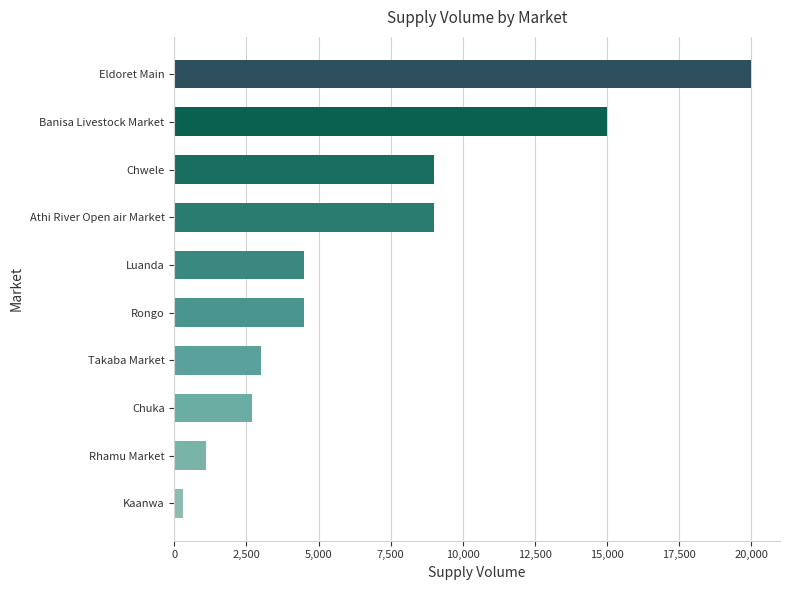

What is the ratio of the value at Takaba Market to the value at Chwele?

0.3